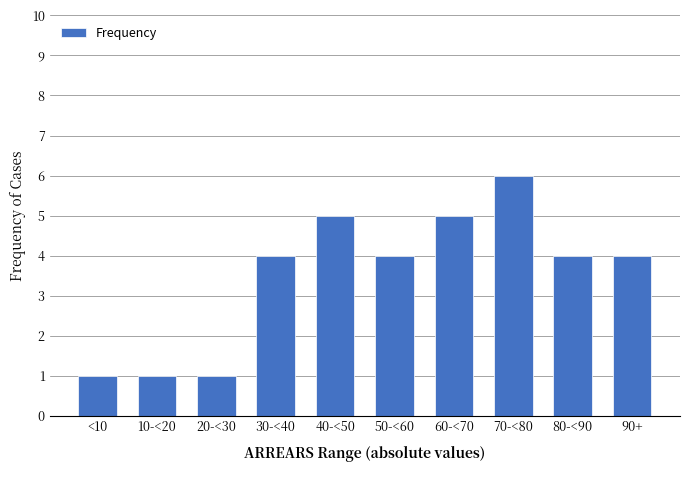

Reading right to left, extract all data points from this chart.

4	4	6	5	4	5	4	1	1	1